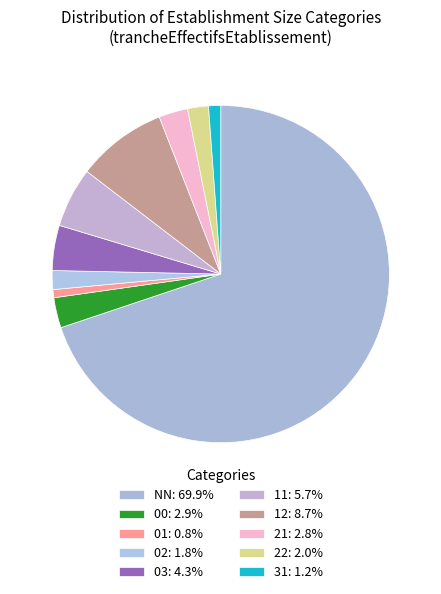

To the nearest percent, what is the difference between the 02 and 12 slice percentages?

7%